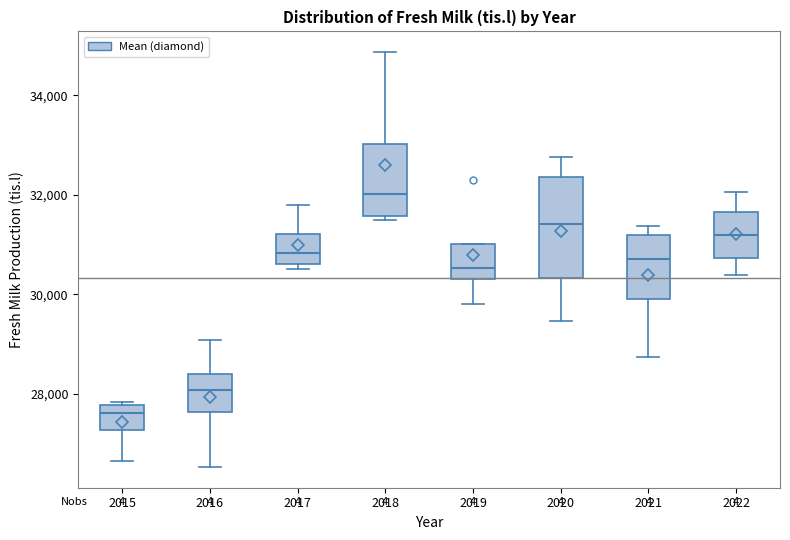

Reading left to right, read every box against the y-axis: the position of its median line, the range the box covers, and the ends of its whiskers. The values are not printed on the chart, so give them approximately, as read against the axis.

2015: median 27600, box 27200 to 27800, whiskers 26600 to 27800 (just above the box's upper edge)
2016: median 28000, box 27600 to 28400, whiskers 26600 to 29000
2017: median 30800, box 30600 to 31200, whiskers 30600 (just below the box's lower edge) to 31800
2018: median 32000, box 31600 to 33000, whiskers 31400 to 34800
2019: median 30600, box 30400 to 31000, whiskers 29800 to 31000
2020: median 31400, box 30400 to 32400, whiskers 29400 to 32800
2021: median 30800, box 30000 to 31200, whiskers 28800 to 31400
2022: median 31200, box 30800 to 31600, whiskers 30400 to 32000